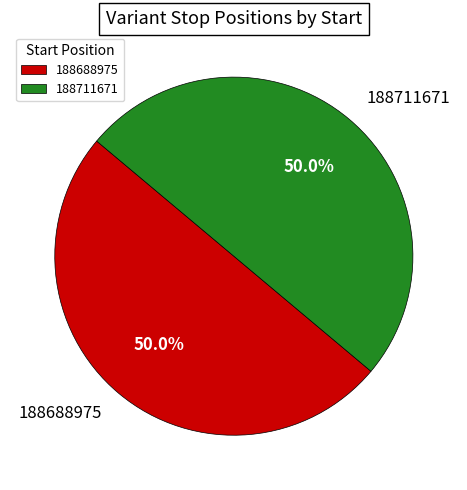

Do 188688975 and 188711671 together represent more than half of the pie?

Yes